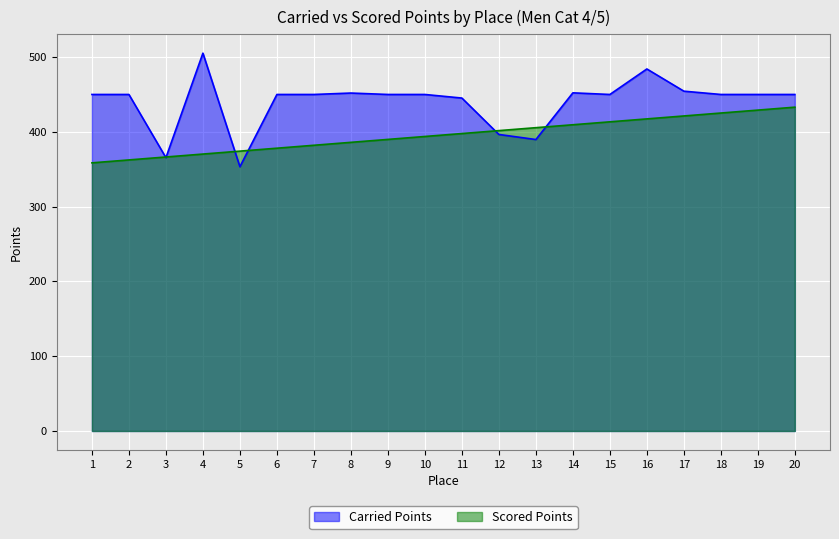

The value of Carried Points at 14 is 626.2. True or false?

False